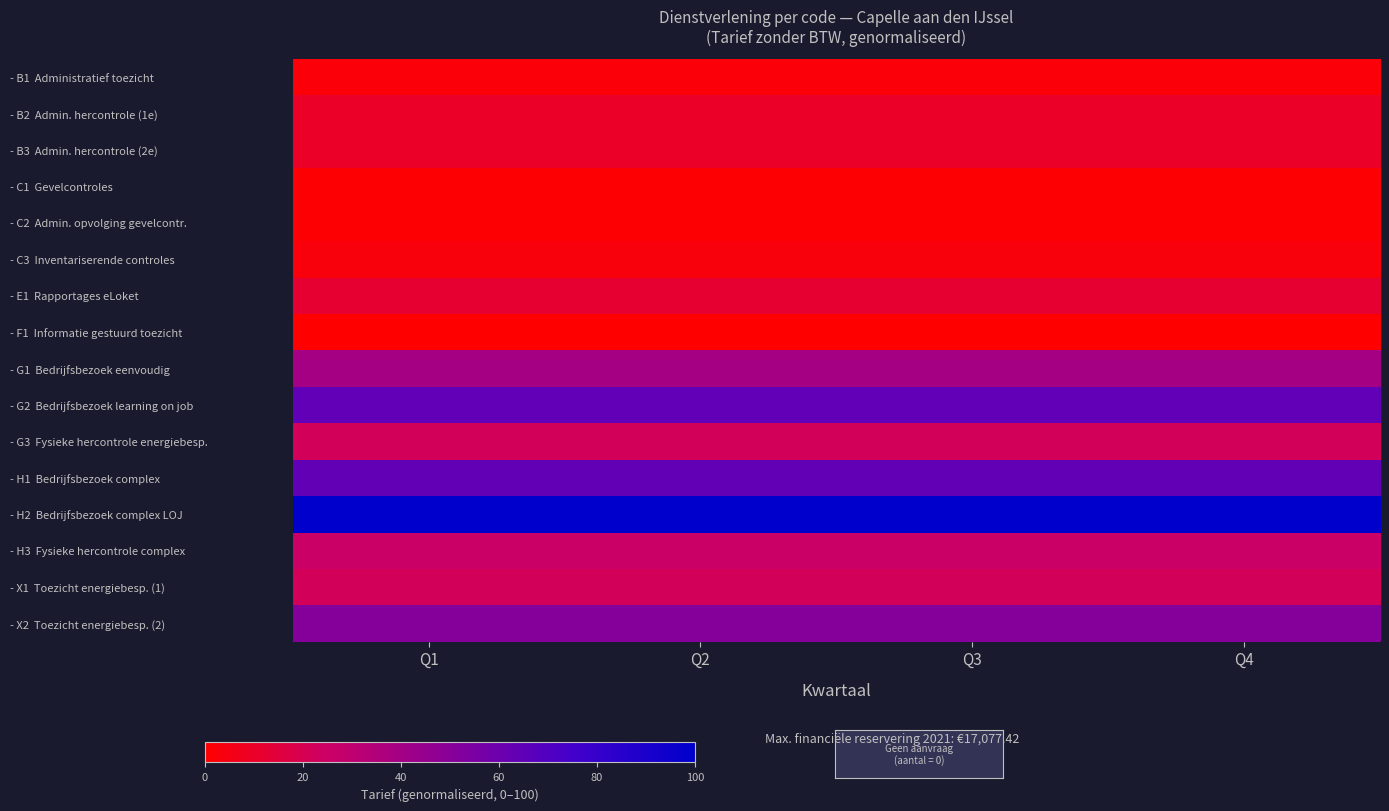

At which category is the sum across all series the highest?

Q1